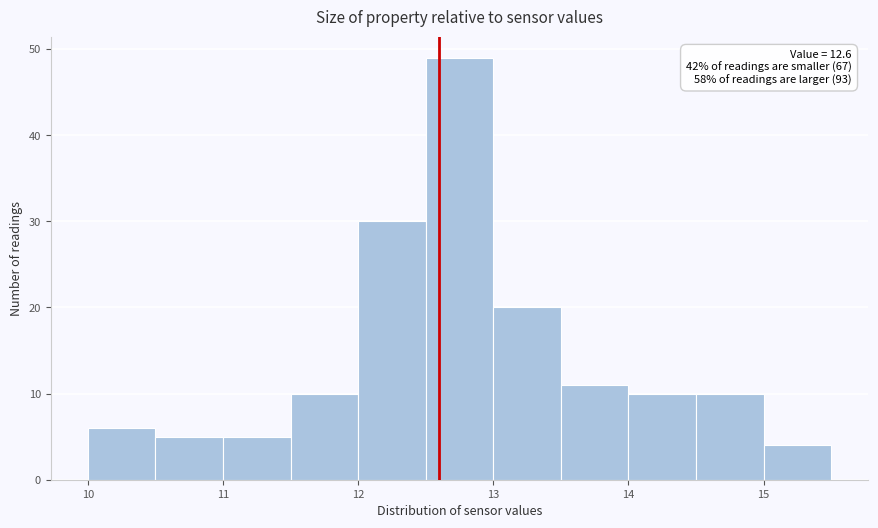

Which range on the x-axis has the tallest bar?

12.5 to 13.0